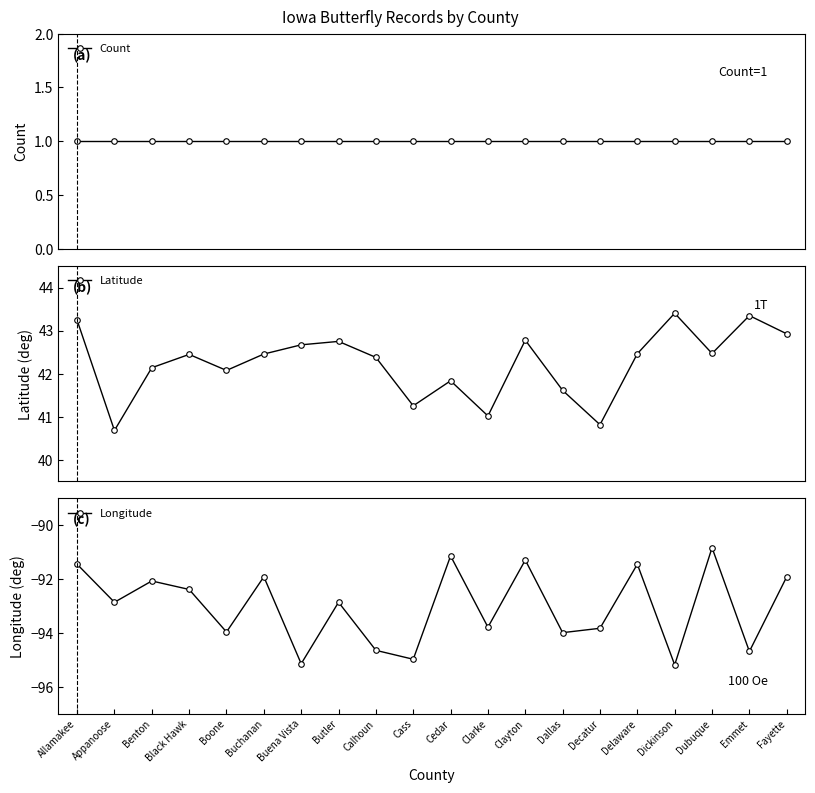

What are all the series names shown in the legend?

Count, Latitude, Longitude